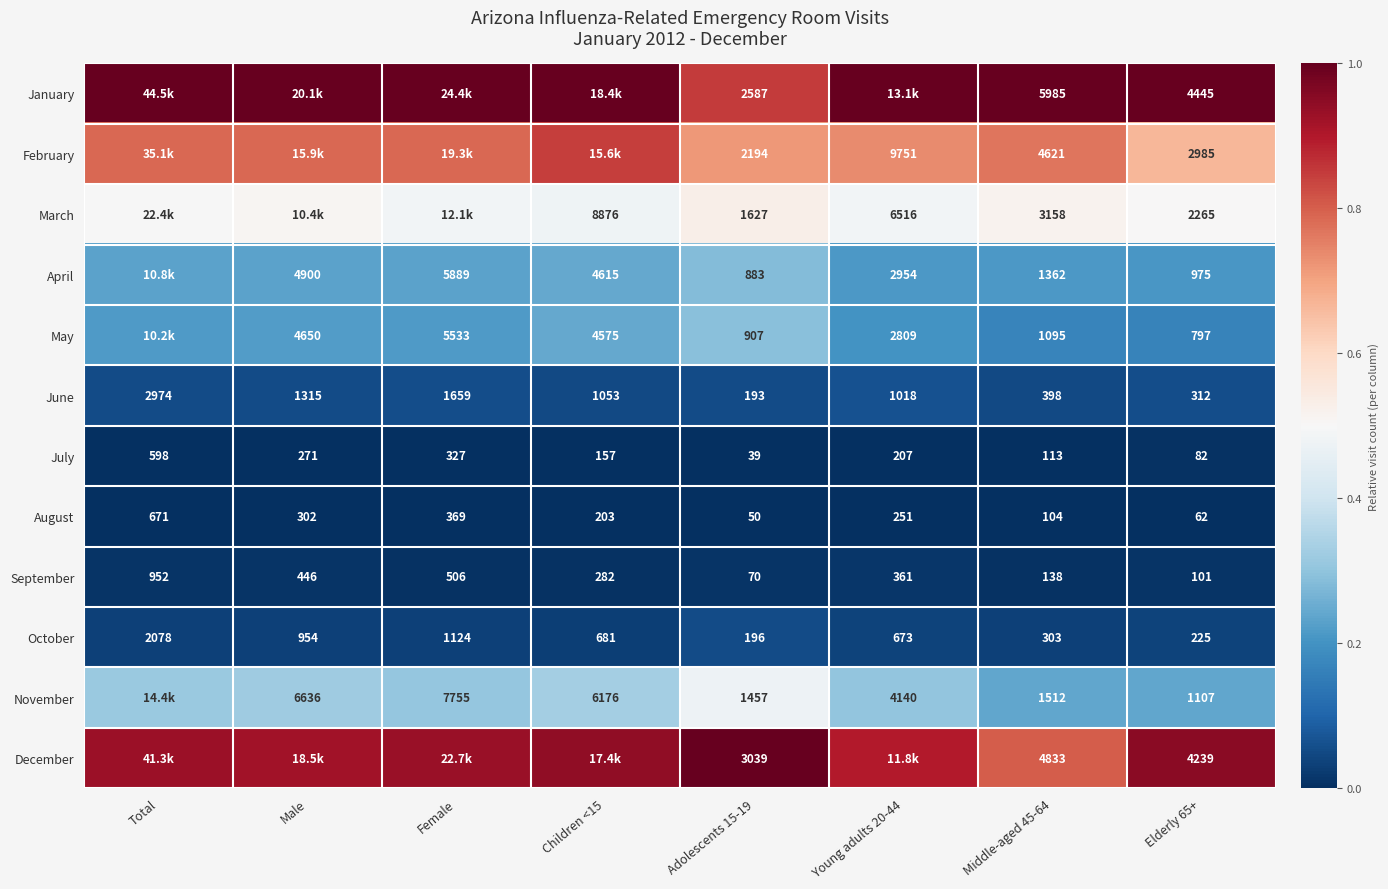

Rank the series at Elderly 65+ from highest to lowest value.

January, December, February, March, November, April, May, June, October, September, July, August